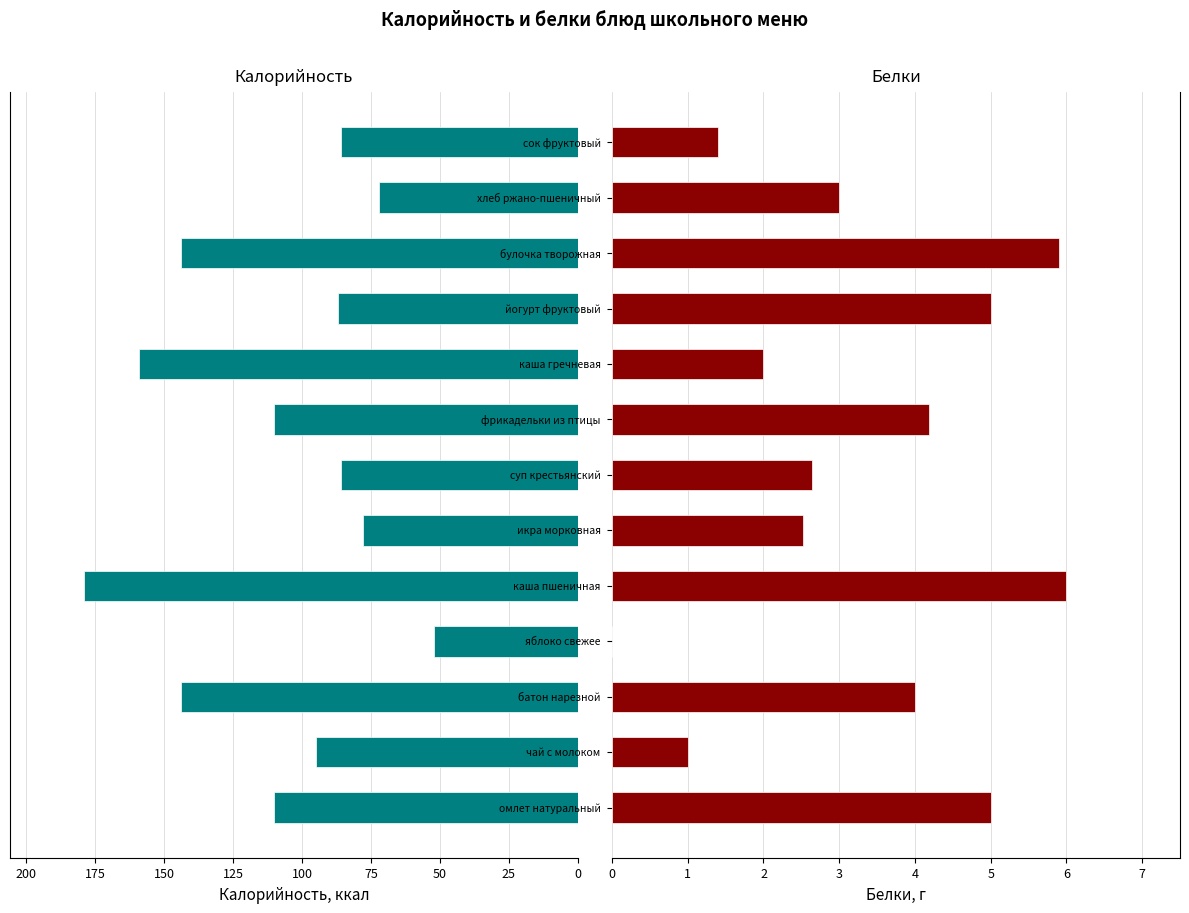

How many categories are shown in the chart?

13